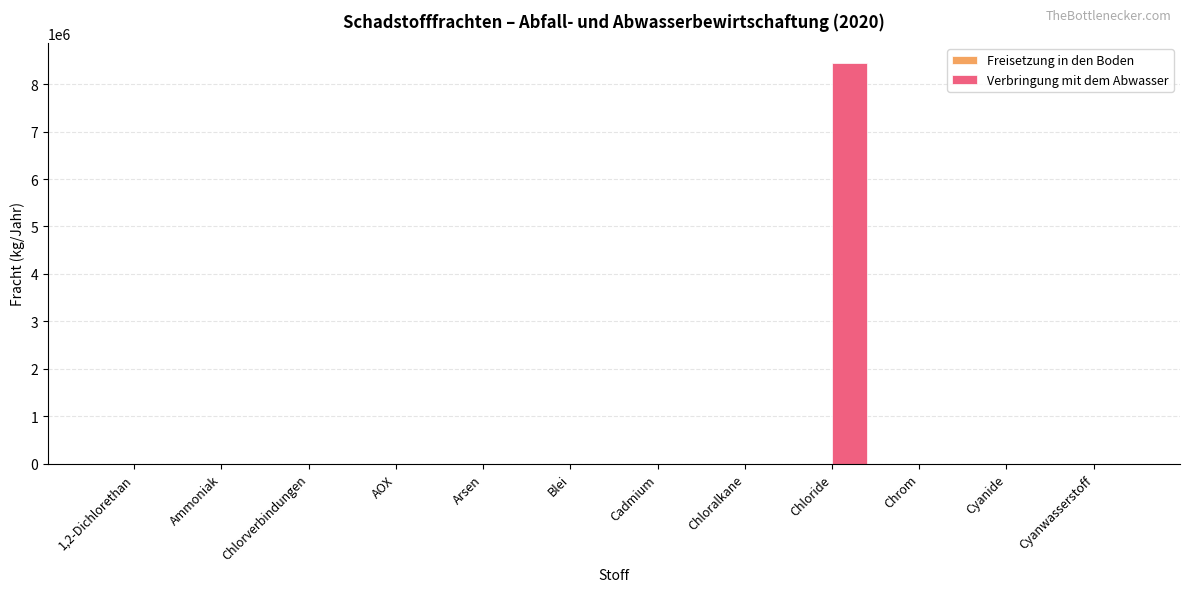

Between Chloride and Cyanwasserstoff, which is larger?

Chloride